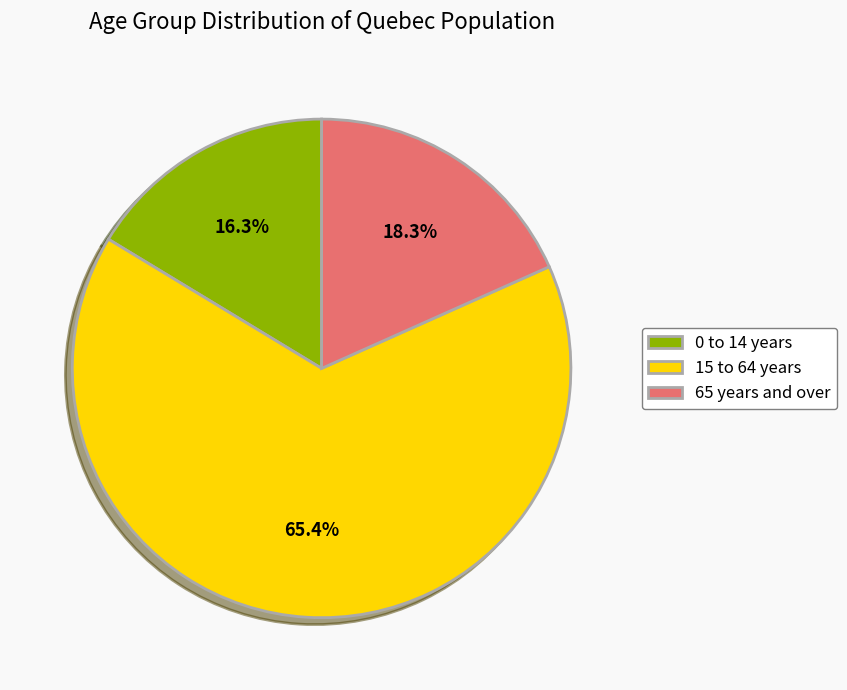

To the nearest percent, what is the difference between the 0 to 14 years and 15 to 64 years slice percentages?

49%